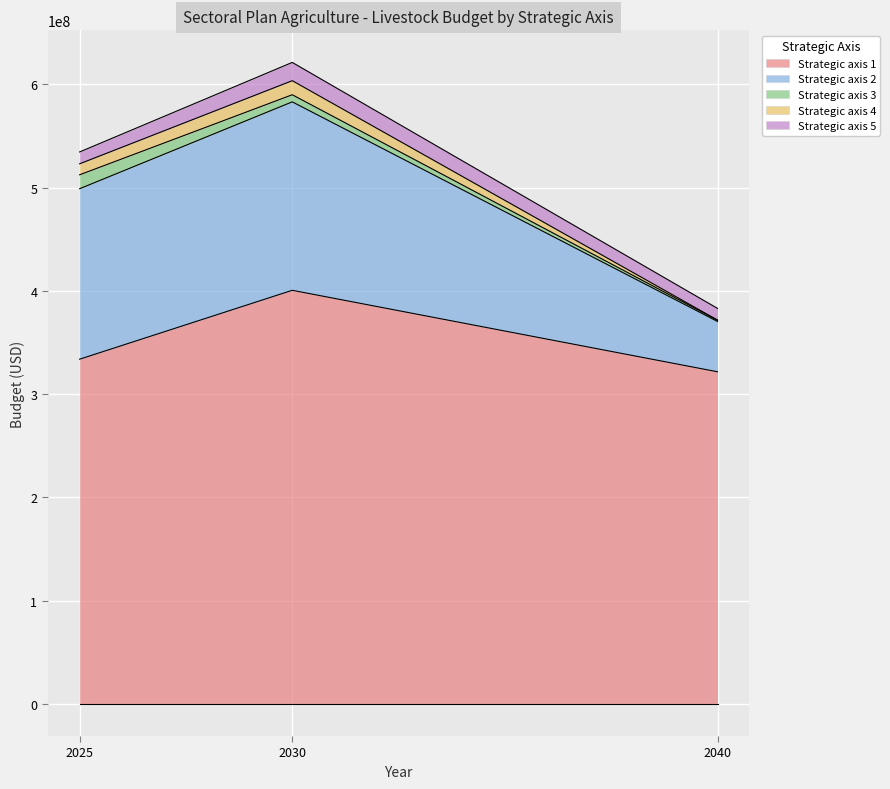

Which category has the lowest value in the Strategic axis 4 series?

2040